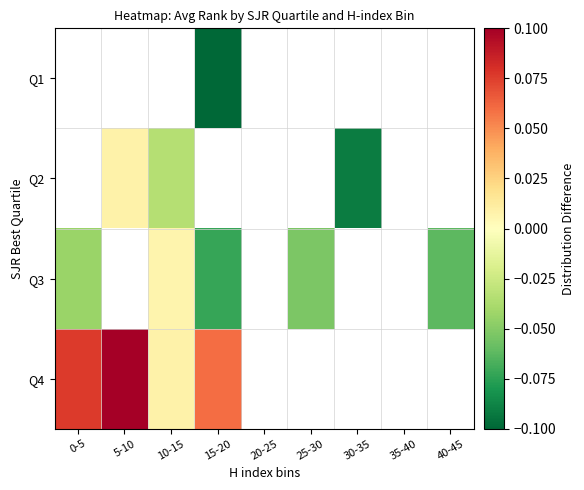

Which series has the largest range (max minus min)?

Q4